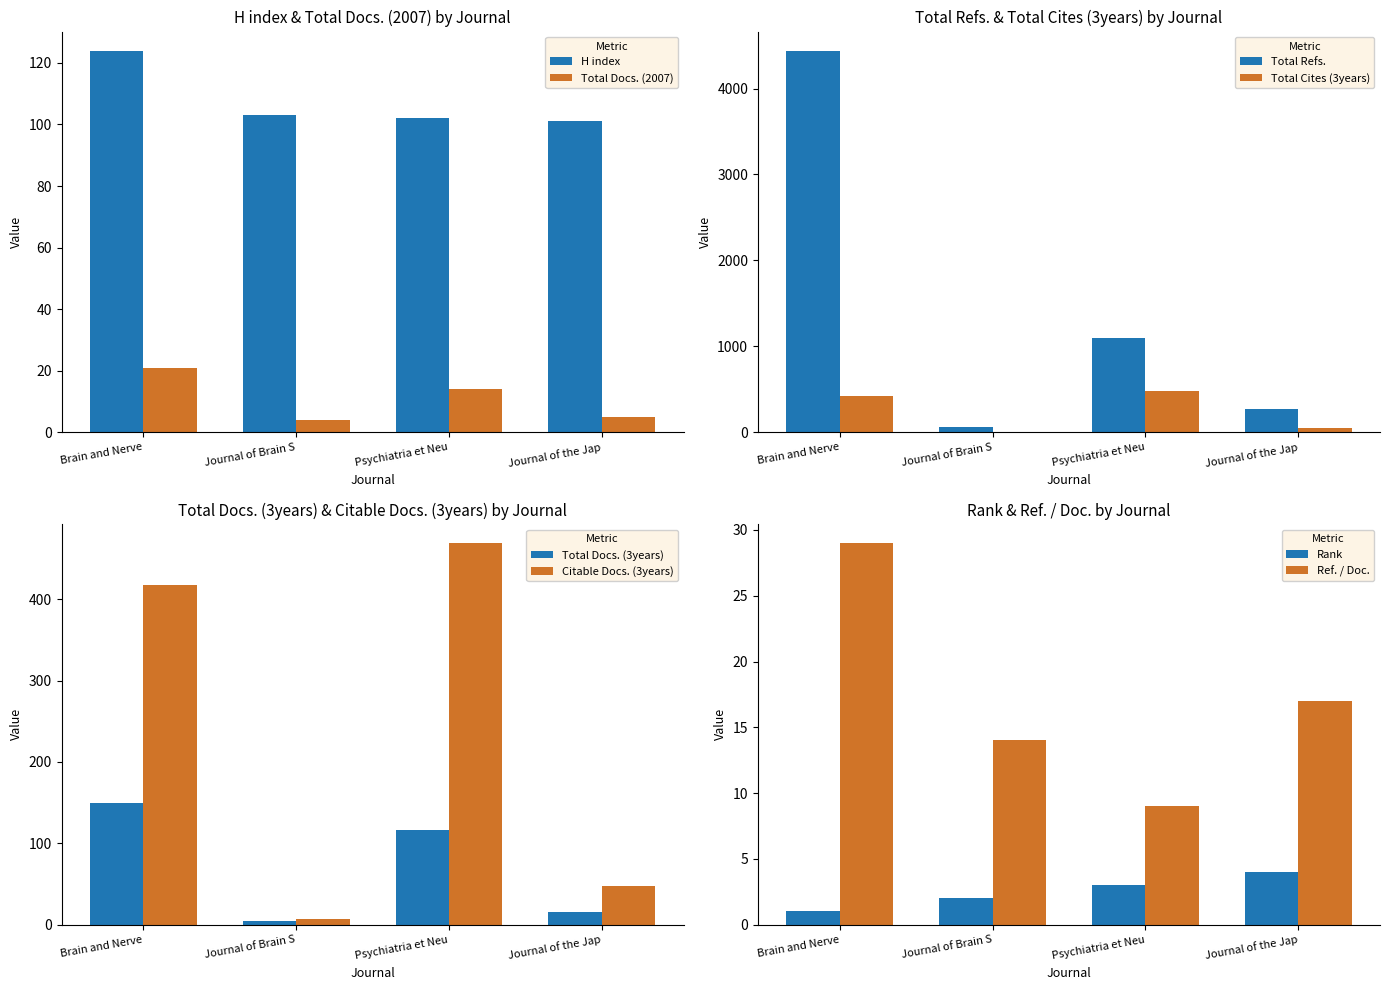

What is the lowest value of the Total Docs. (2007) series?

4